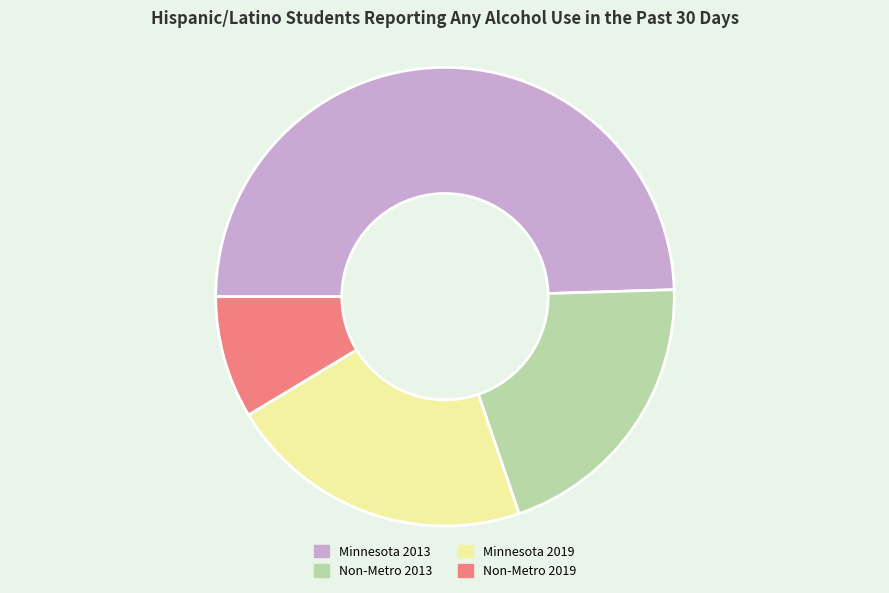

Rank the categories by value from lowest to highest.

Non-Metro 2019, Non-Metro 2013, Minnesota 2019, Minnesota 2013